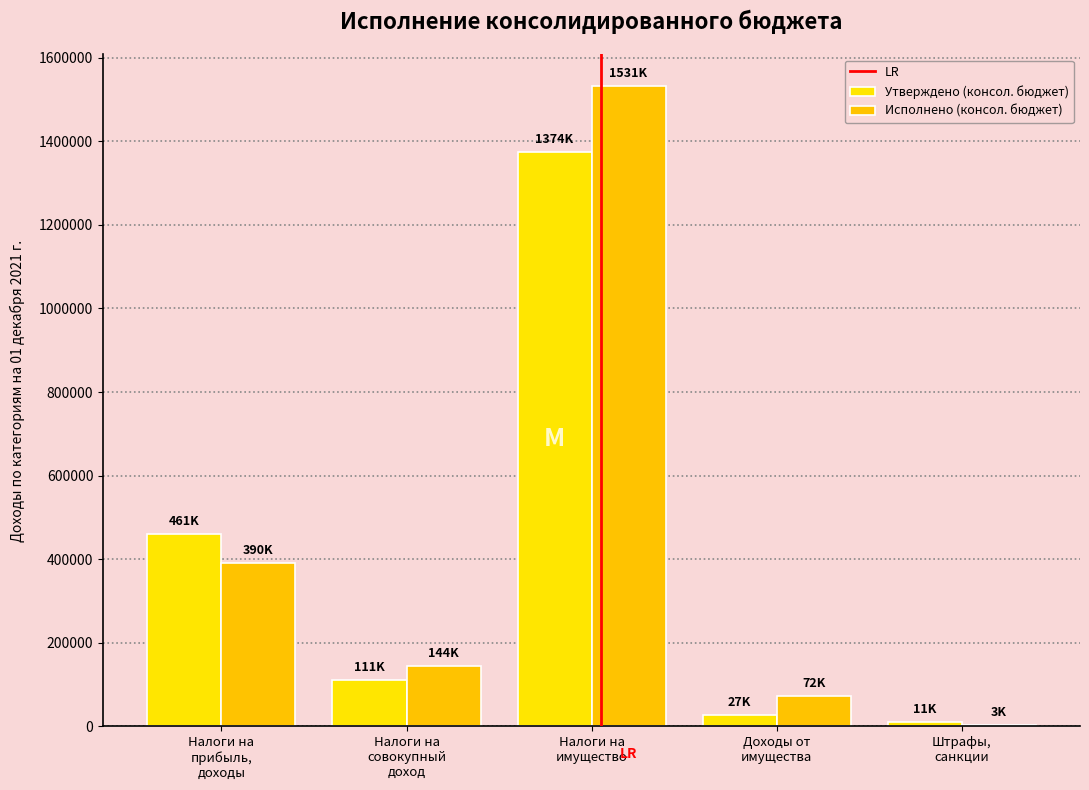

Which series has the largest total across all categories?

Исполнено (консол. бюджет)